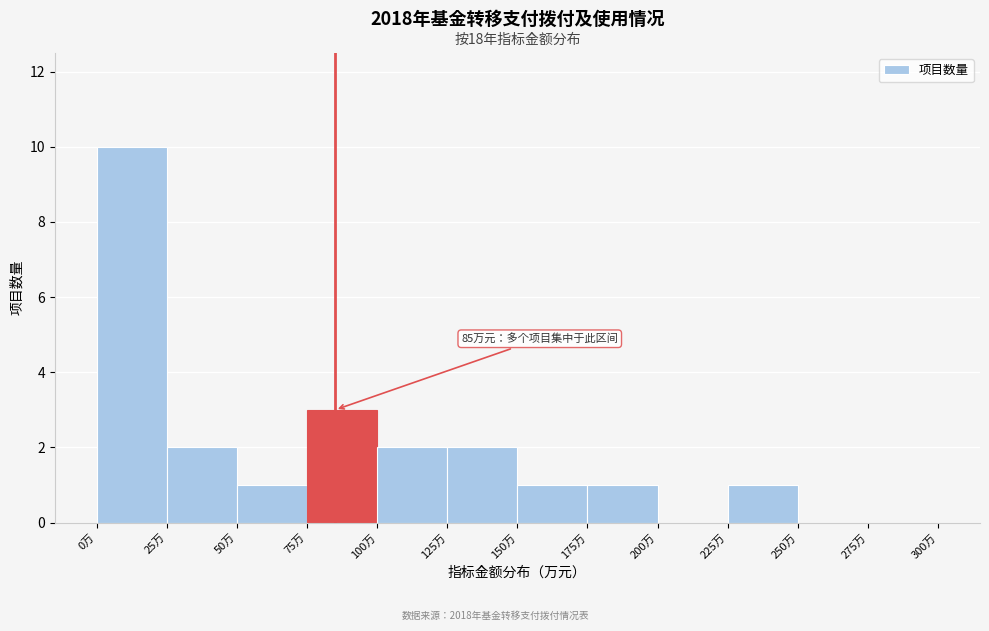

Which range on the x-axis has the tallest bar?

0 to 25